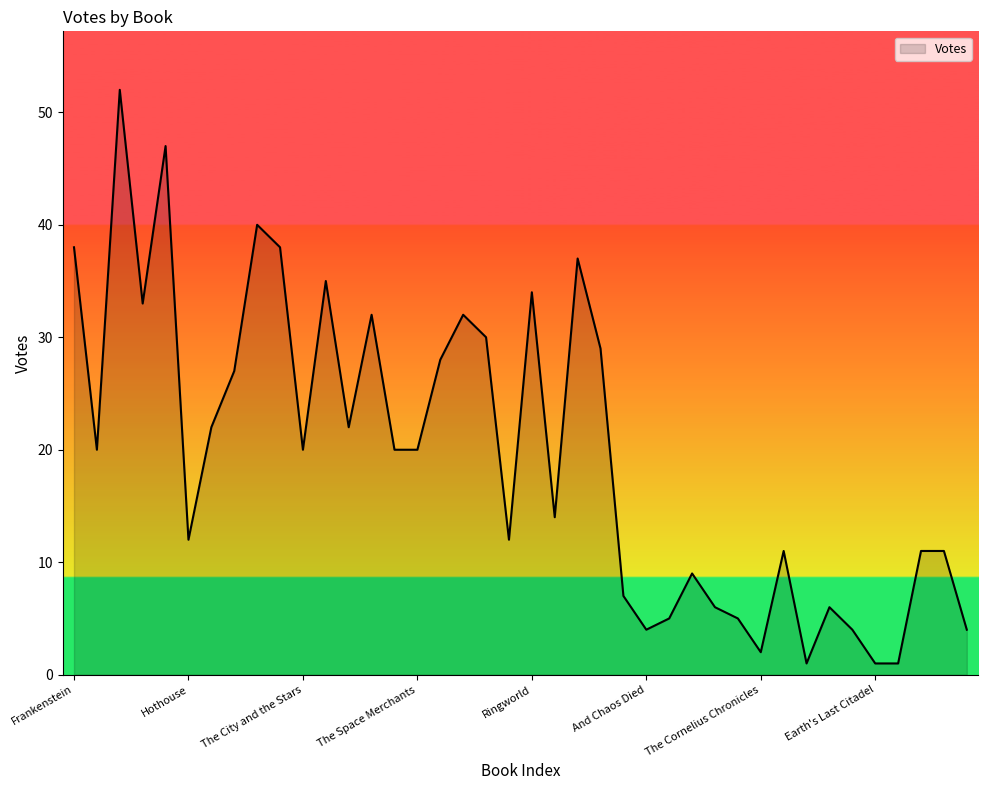

How many distinct data groups are displayed?

1